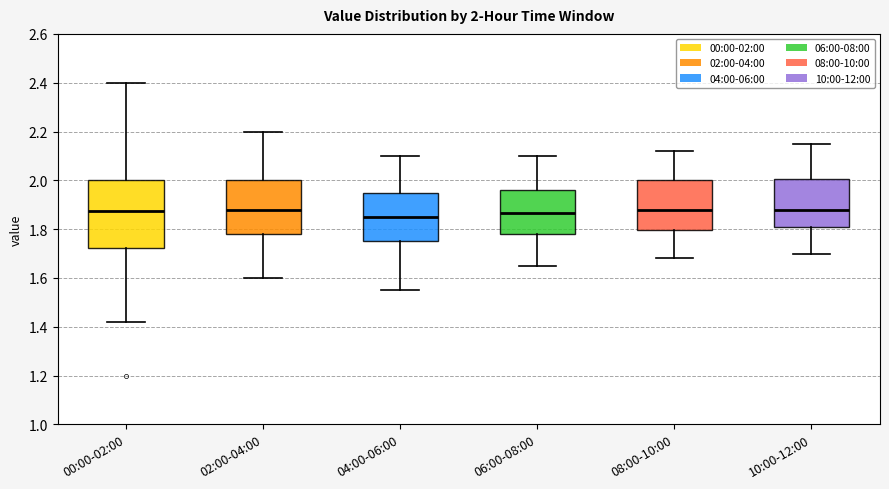

Comparing the boxes themselves (not the whiskers), which one is the tallest?

00:00-02:00